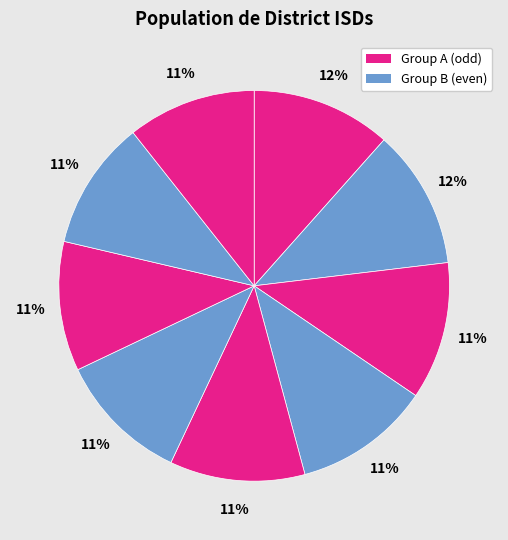

How many slices are in this pie chart?

9